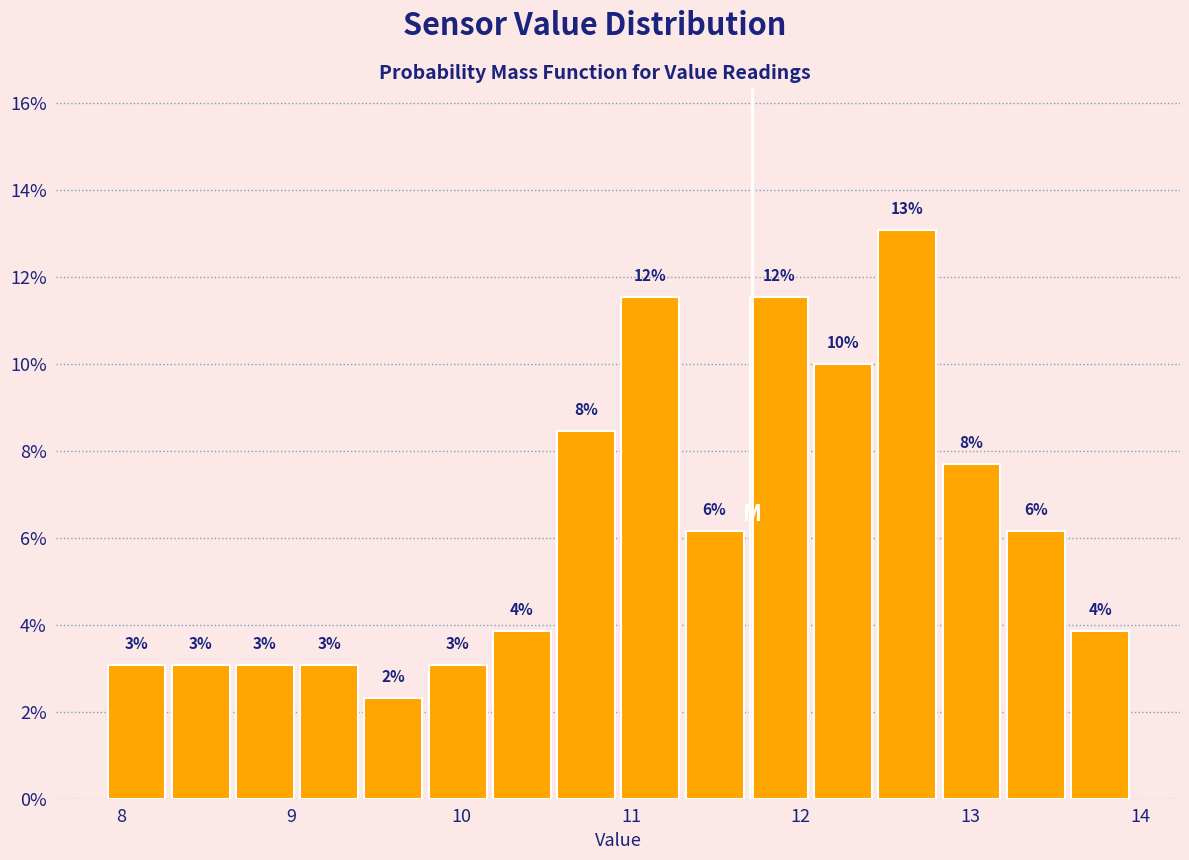

Around what value on the x-axis is the tallest bar? Give the approximate position of its centre, as read against the axis.

12.6